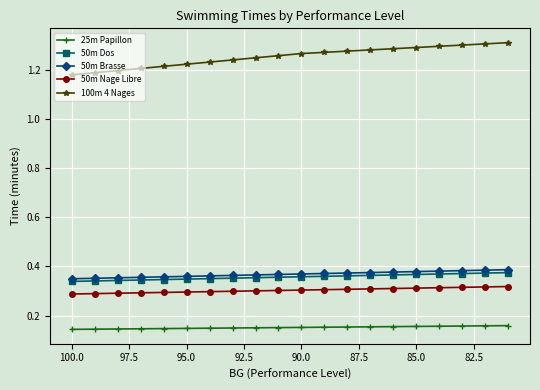

What are all the series names shown in the legend?

25m Papillon, 50m Dos, 50m Brasse, 50m Nage Libre, 100m 4 Nages